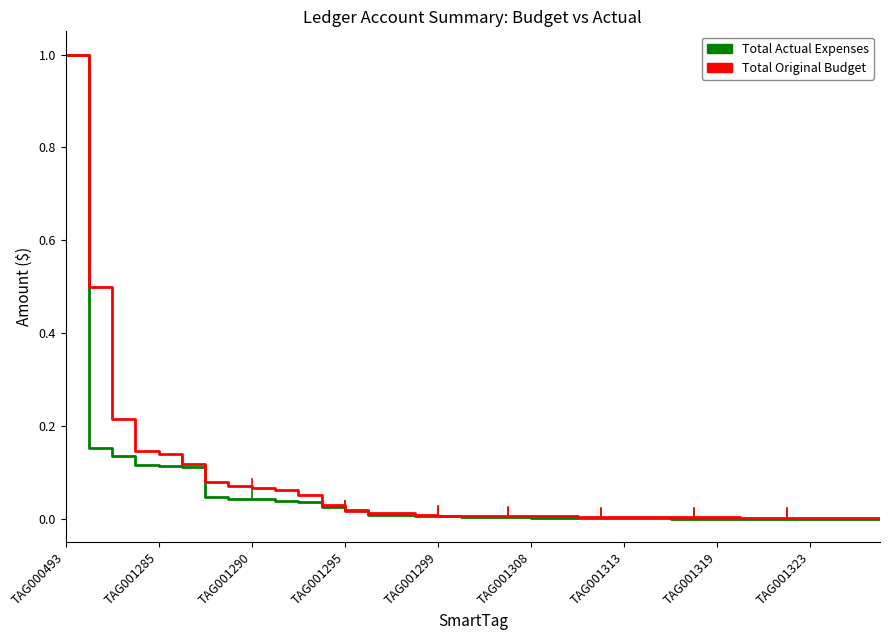

How many lines are shown in the chart?

2